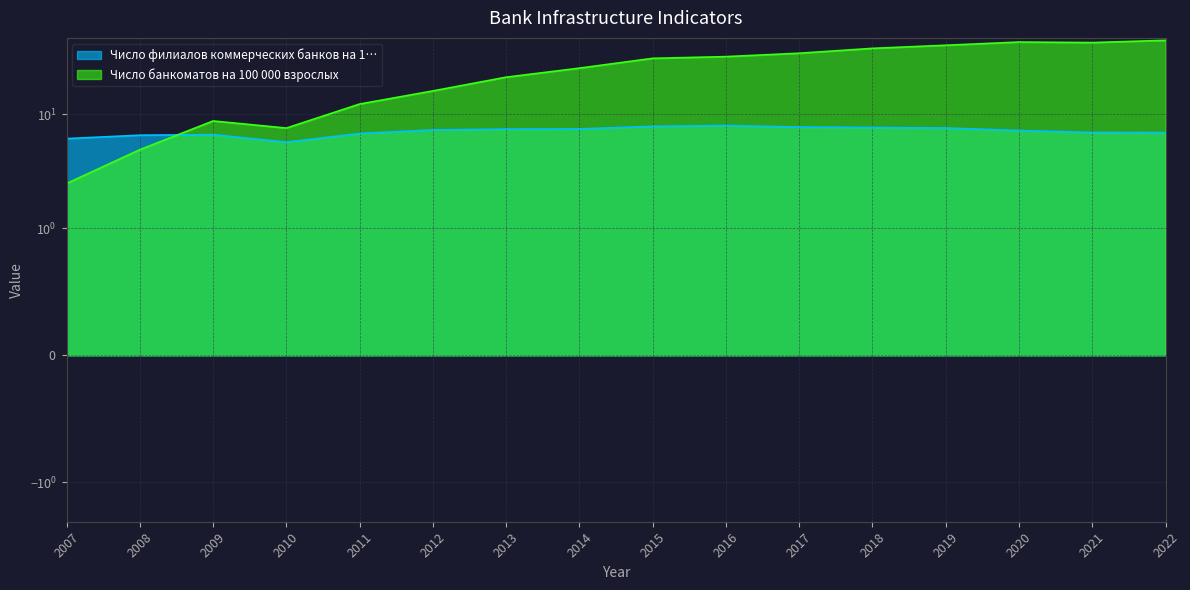

Does the chart display data point markers on the line(s)?

No